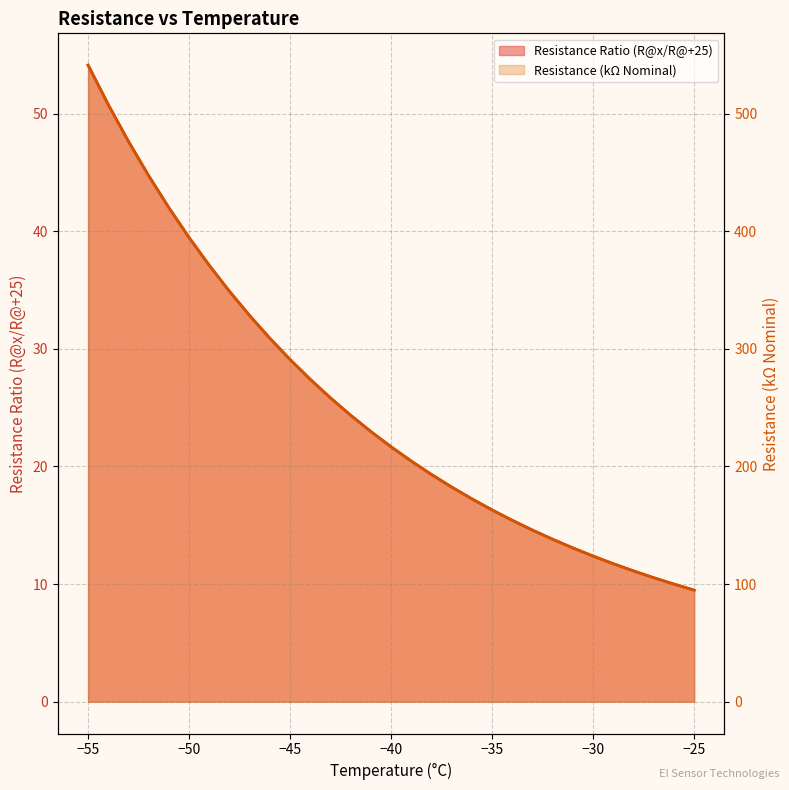

At how many categories does at least one series exceed 287?

11